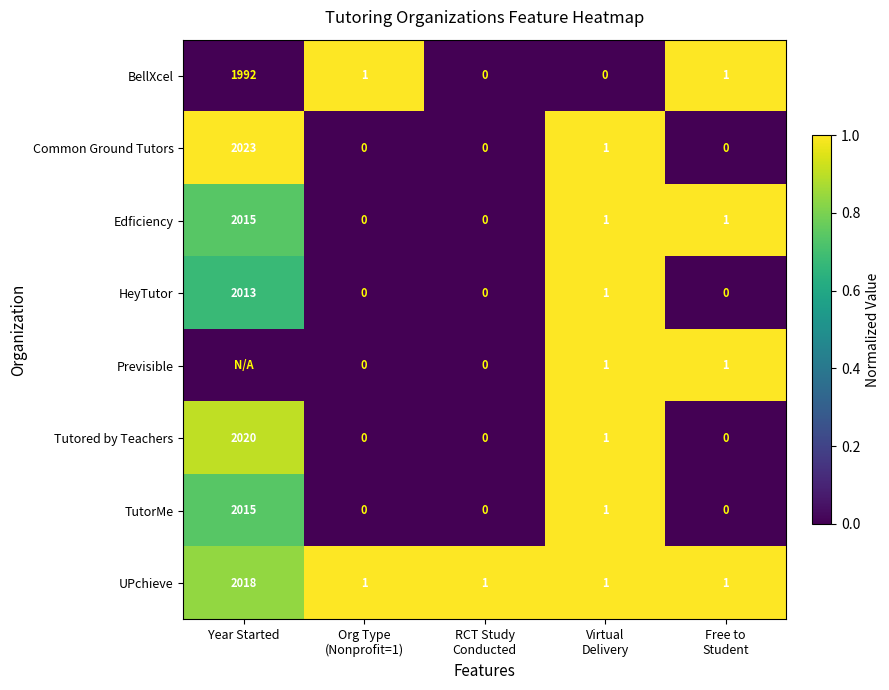

What is the sum of all TutorMe values?

2016